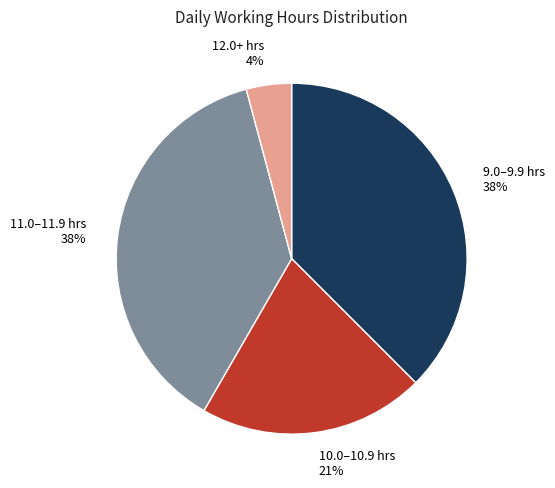

How many slices are in this pie chart?

4